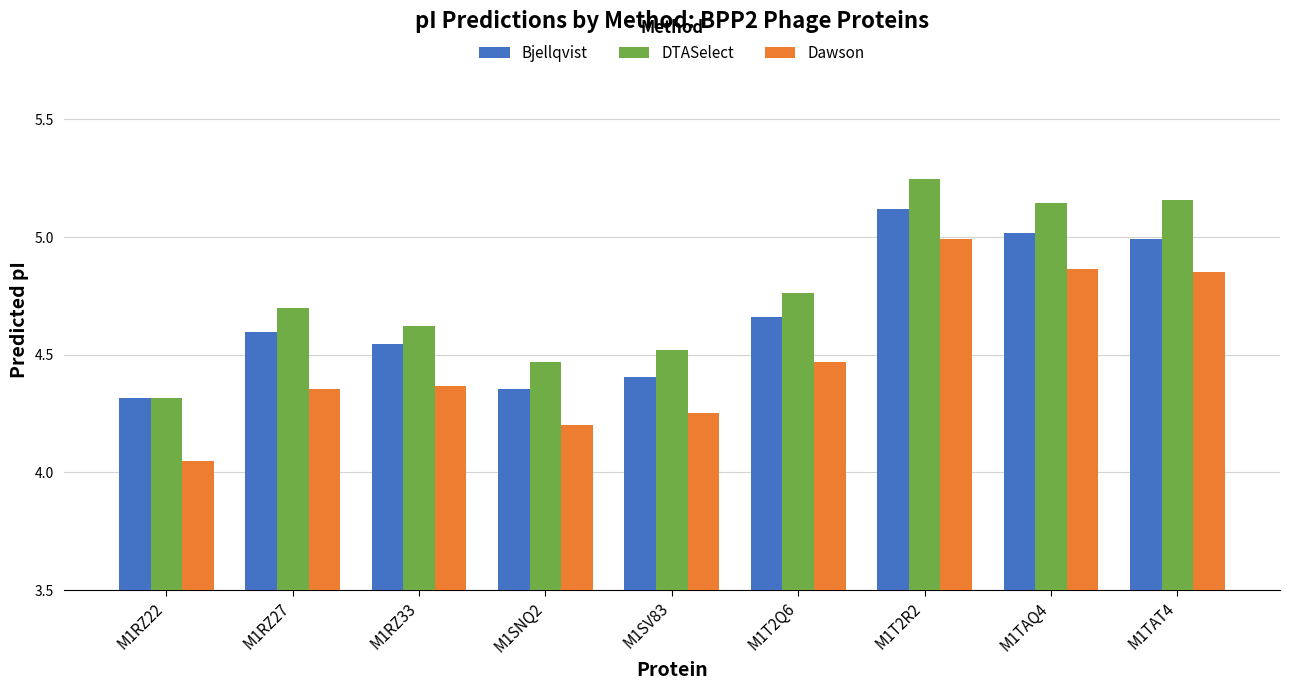

What are all the series names shown in the legend?

Bjellqvist, DTASelect, Dawson